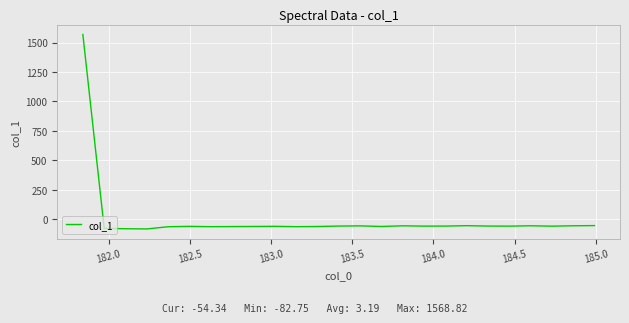

What is the difference between the maximum and minimum values?

1651.6